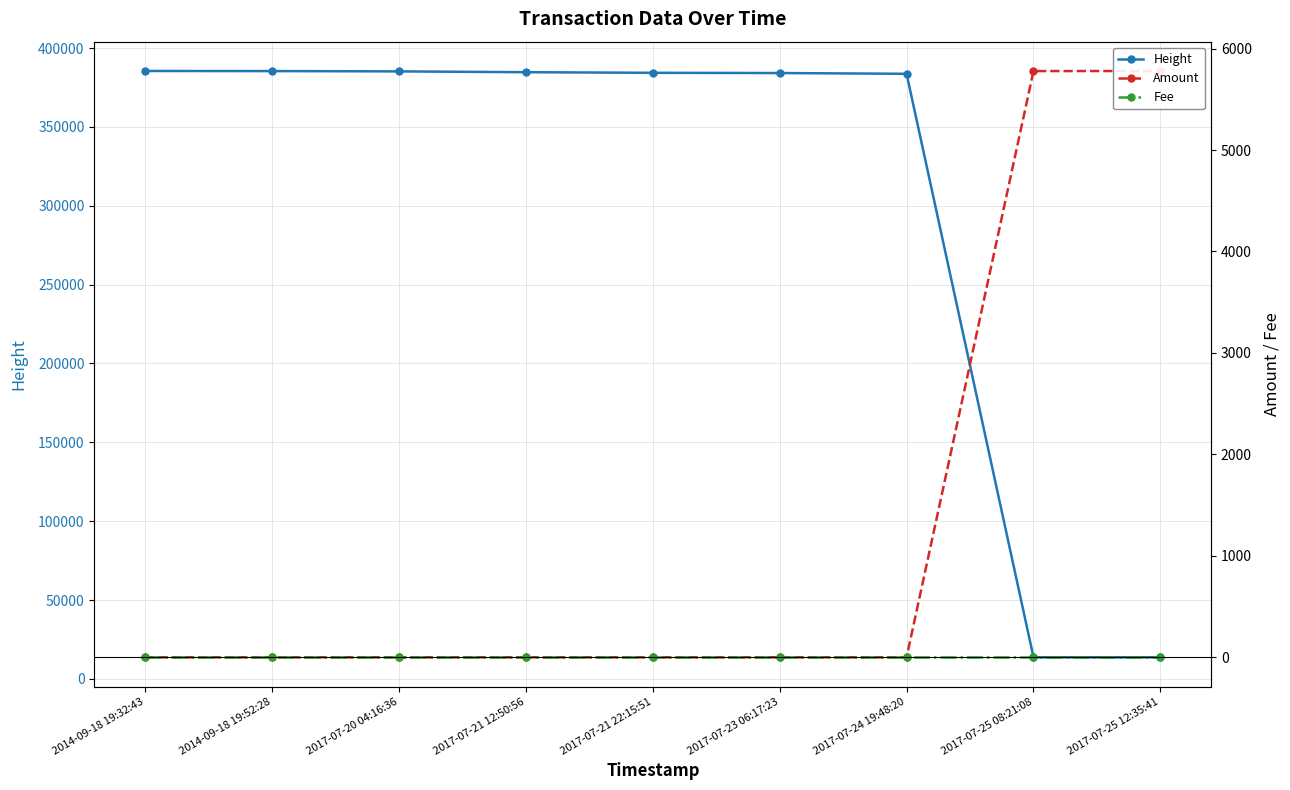

At which category is the sum across all series the highest?

2014-09-18 19:32:43